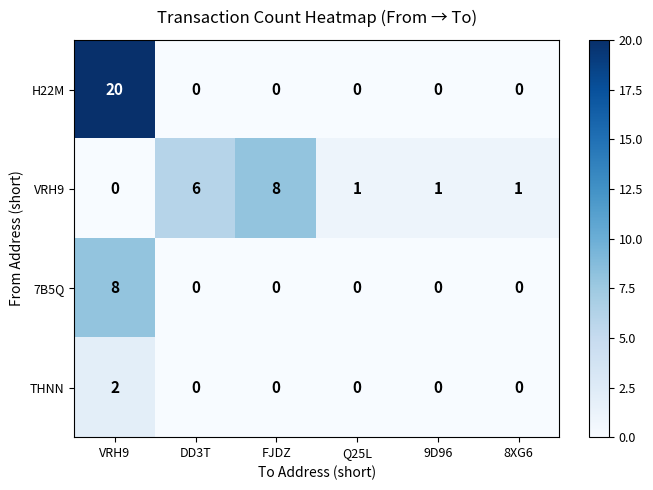

What is the greatest value displayed?

20